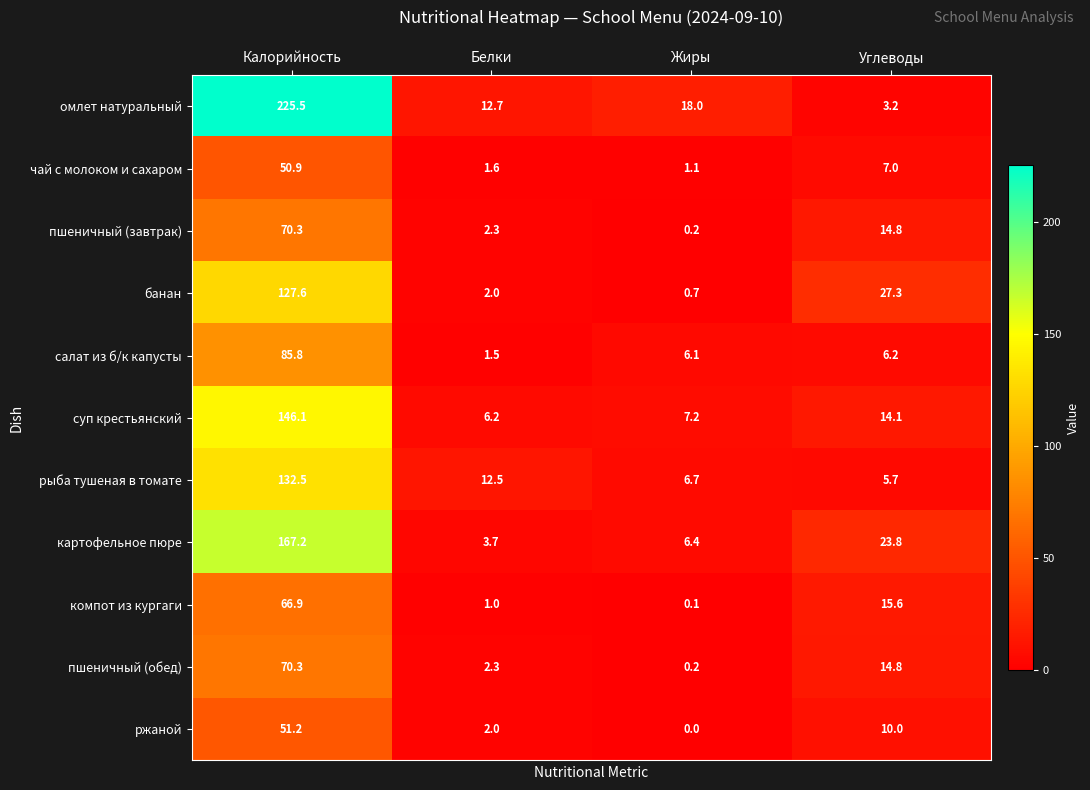

What is the maximum value shown in the chart?

225.5